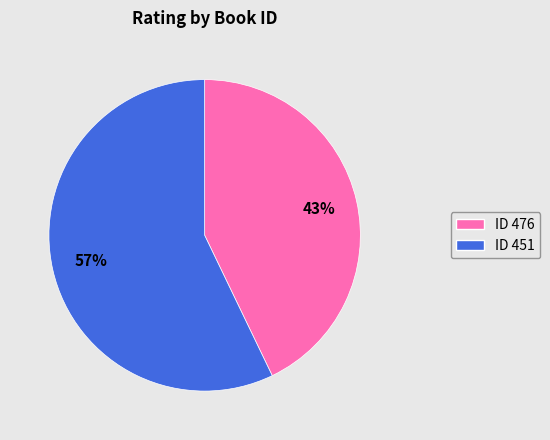

Is there any slice that represents more than half of the pie?

Yes